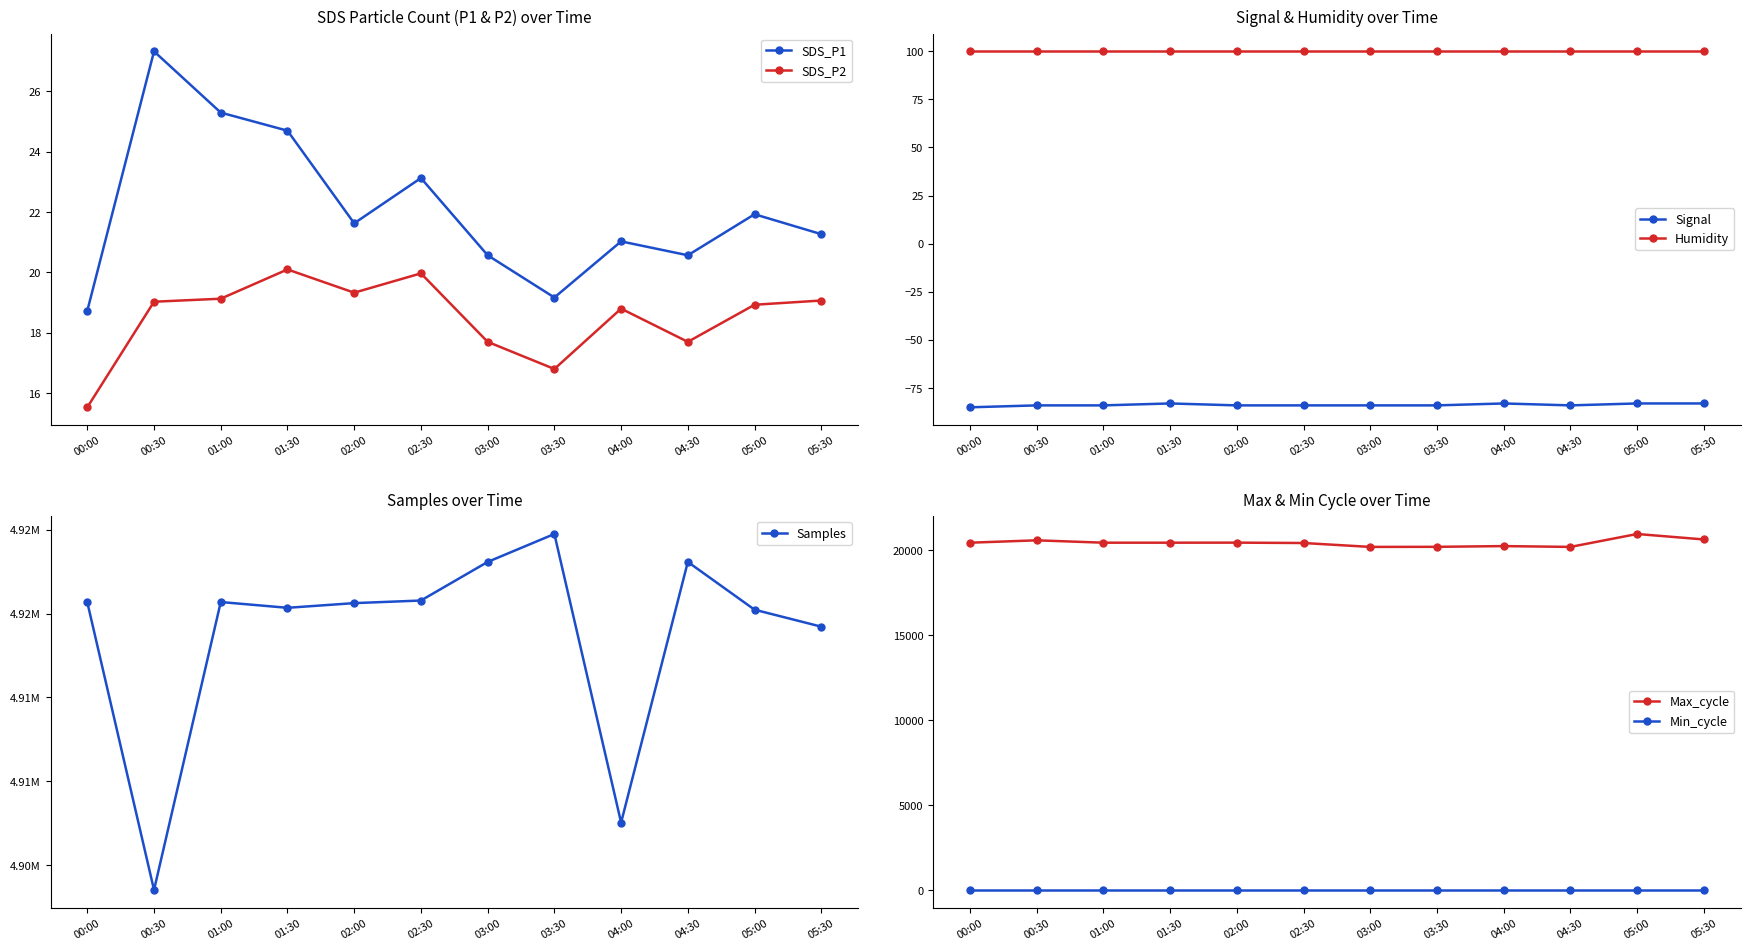

Where is the first local minimum for SDS_P2?

02:00